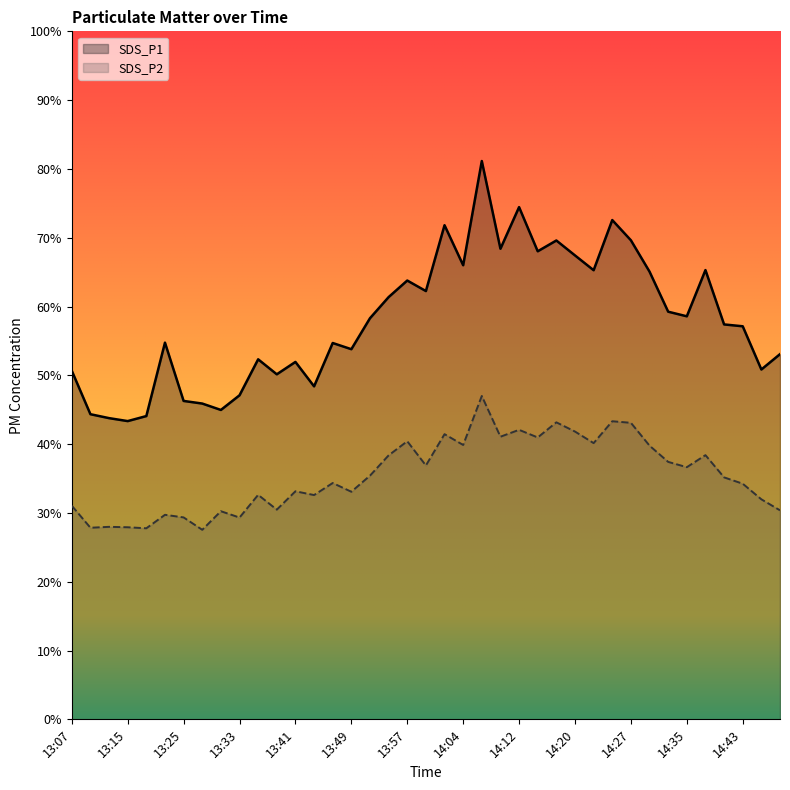

At which category does the chart reach its peak across all series?

14:06